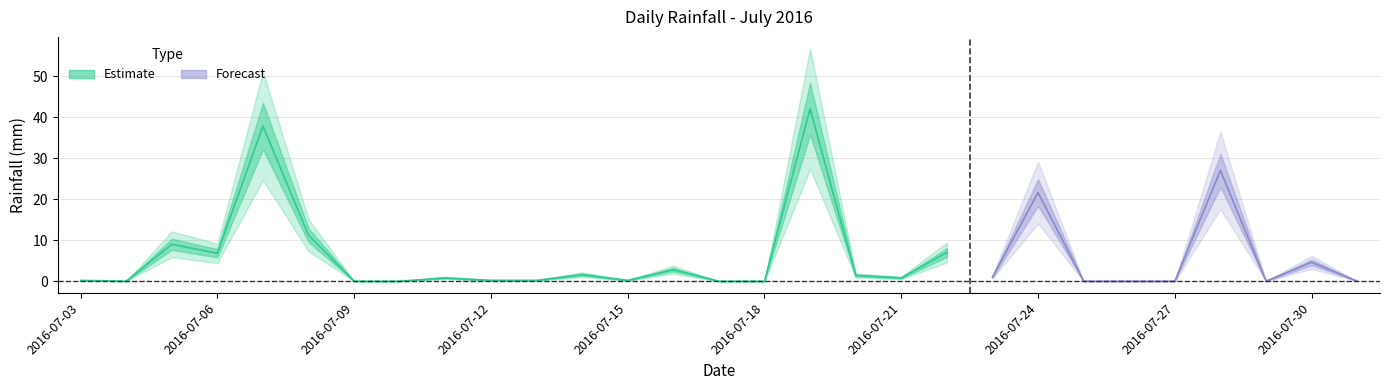

Is it true that the value at 2016-07-13 is 0.2?

True